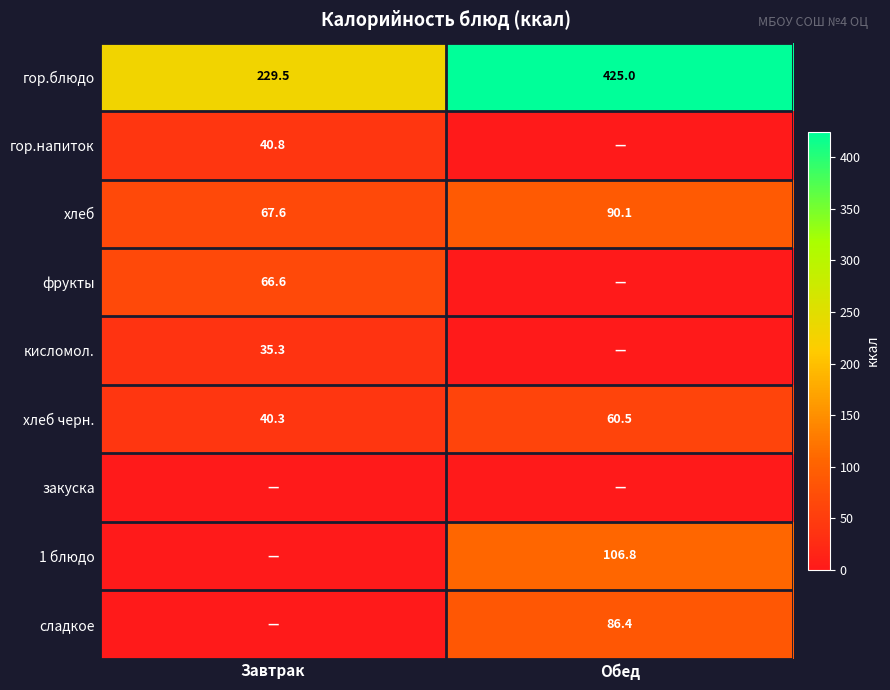

Which category has the lowest value across all series?

Обед